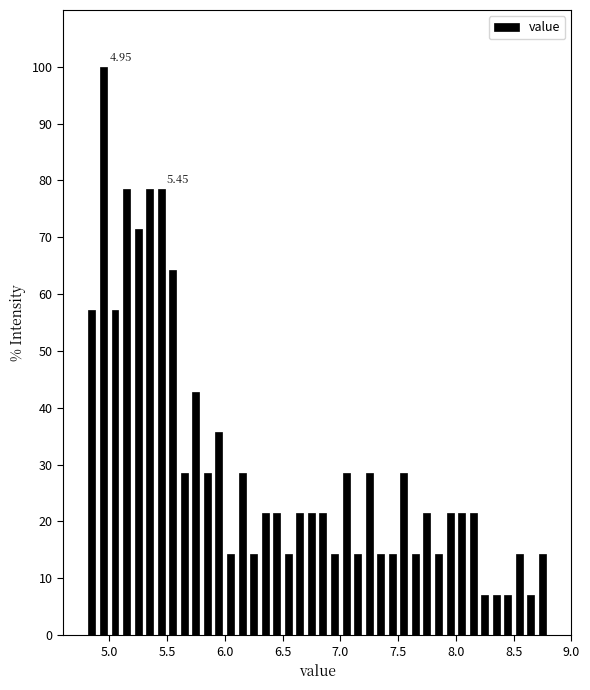

Around what value on the x-axis is the tallest bar? Give the approximate position of its centre, as read against the axis.

4.95